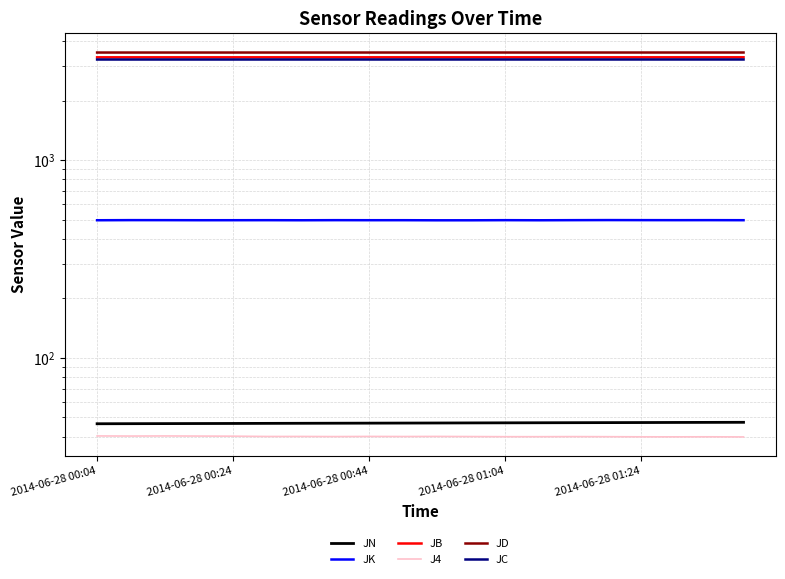

What is the difference between the second highest and minimum values in the J4 series?

0.5